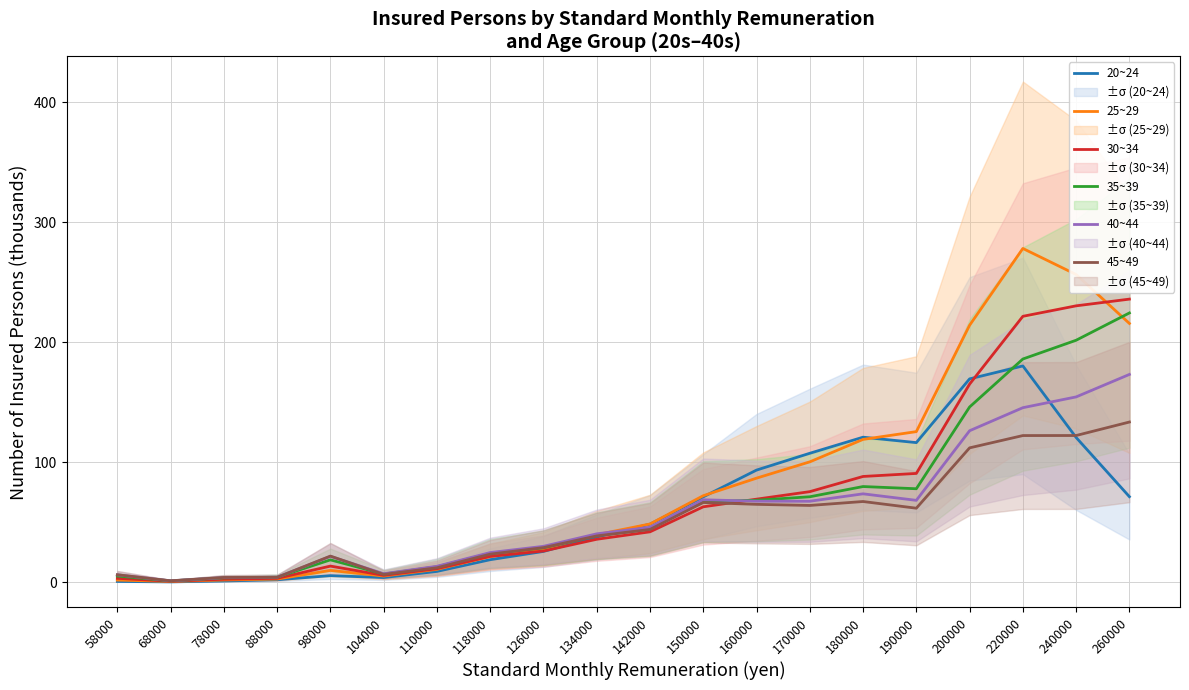

What is the value of the 25~29 point at the 9th from the left?

27.9